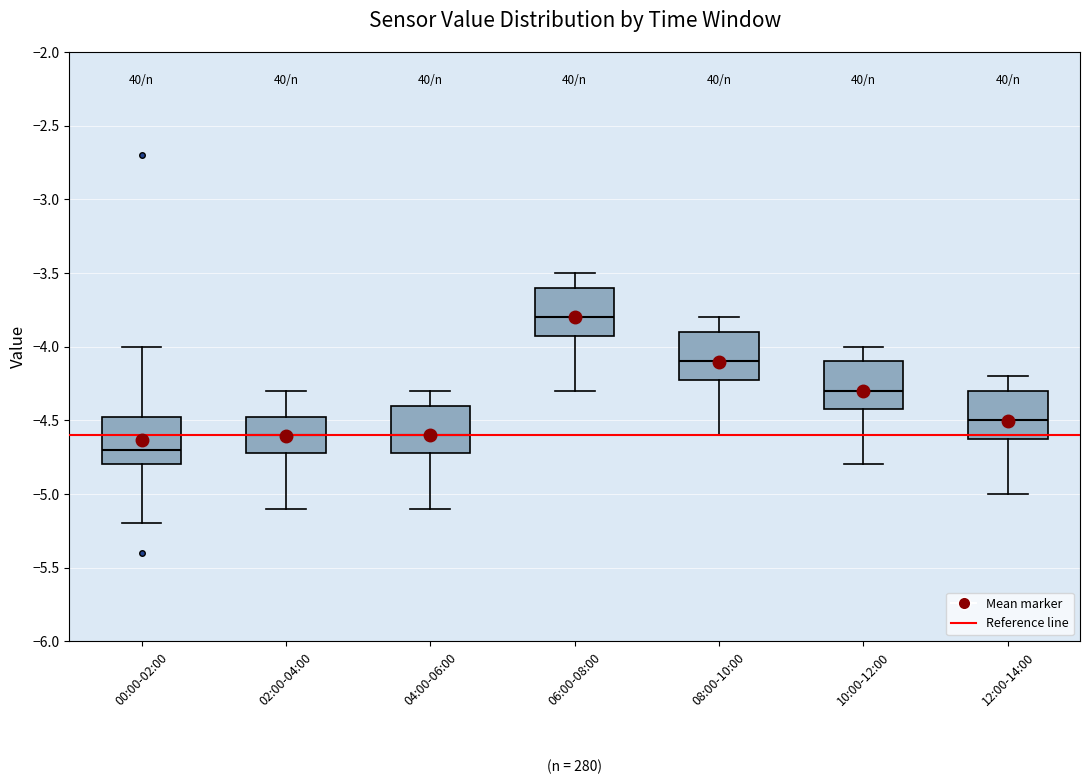

Reading left to right, read every box against the y-axis: the position of its median line, the range the box covers, and the ends of its whiskers. The values are not printed on the chart, so give them approximately, as read against the axis.

00:00-02:00: median -4.70, box -4.80 to -4.45, whiskers -5.20 to -4.00
02:00-04:00: median -4.60, box -4.70 to -4.45, whiskers -5.10 to -4.30
04:00-06:00: median -4.60, box -4.70 to -4.40, whiskers -5.10 to -4.30
06:00-08:00: median -3.80, box -3.90 to -3.60, whiskers -4.30 to -3.50
08:00-10:00: median -4.10, box -4.20 to -3.90, whiskers -4.60 to -3.80
10:00-12:00: median -4.30, box -4.40 to -4.10, whiskers -4.80 to -4.00
12:00-14:00: median -4.50, box -4.60 to -4.30, whiskers -5.00 to -4.20